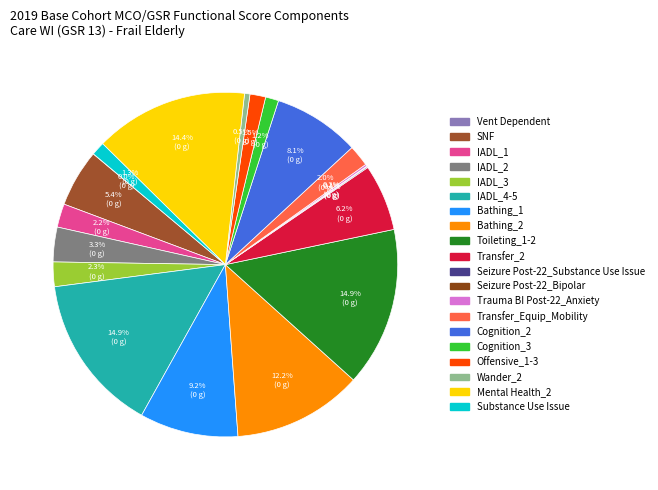

What percentage do Transfer_Equip_Mobility and Substance Use Issue together represent?

3.3%